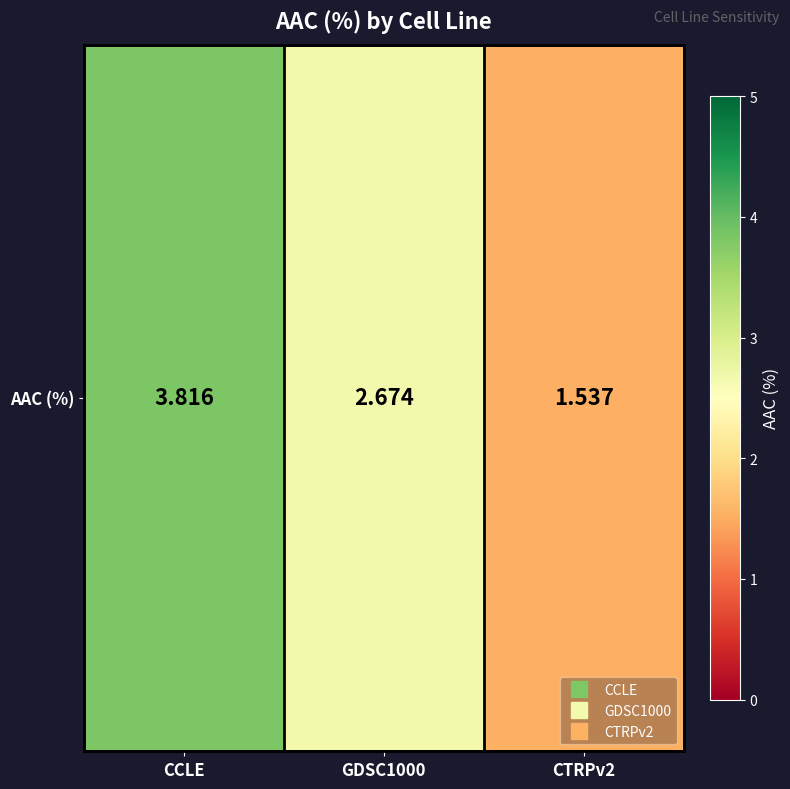

How many series are shown in this chart?

1